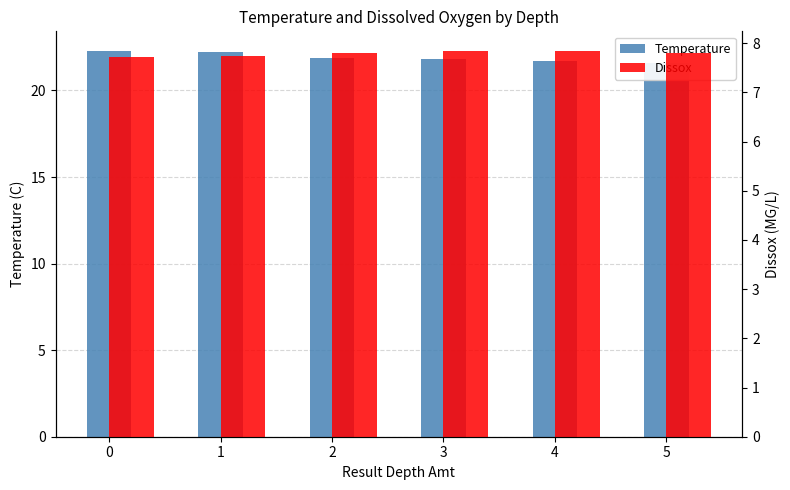

Count the number of data series in this chart.

2